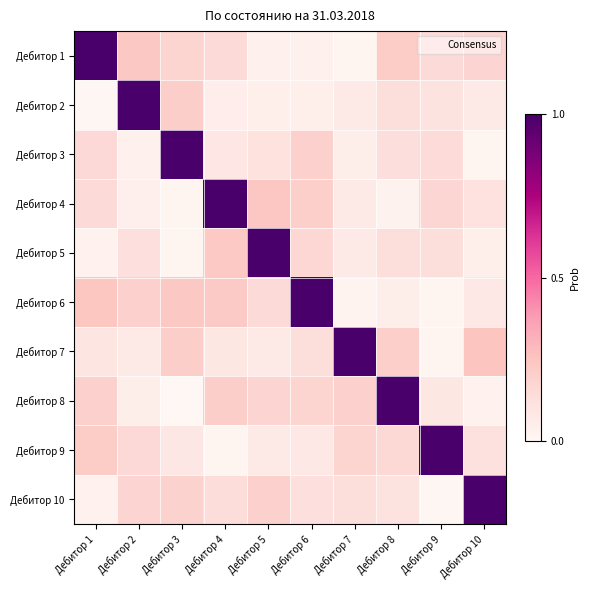

At how many categories does at least one series exceed 0?

10